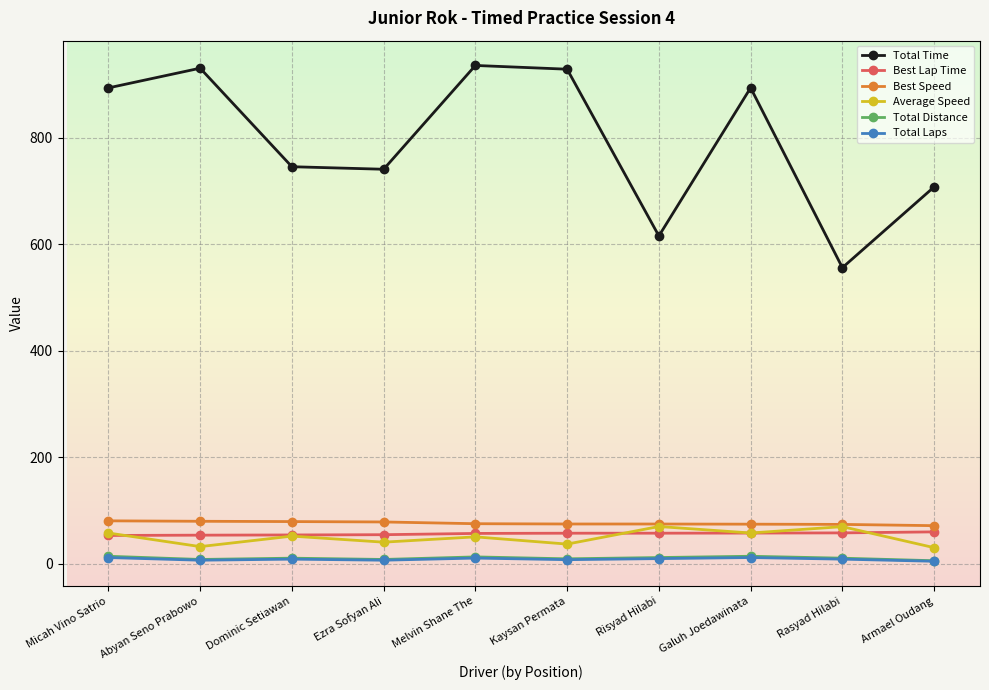

Which series changed the most between Kaysan Permata and Armael Oudang?

Total Time